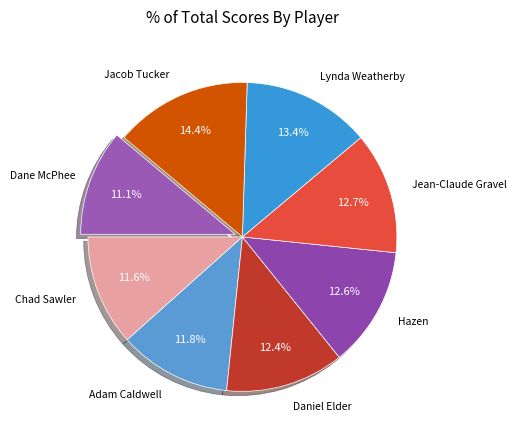

How many segments does this pie chart have?

8